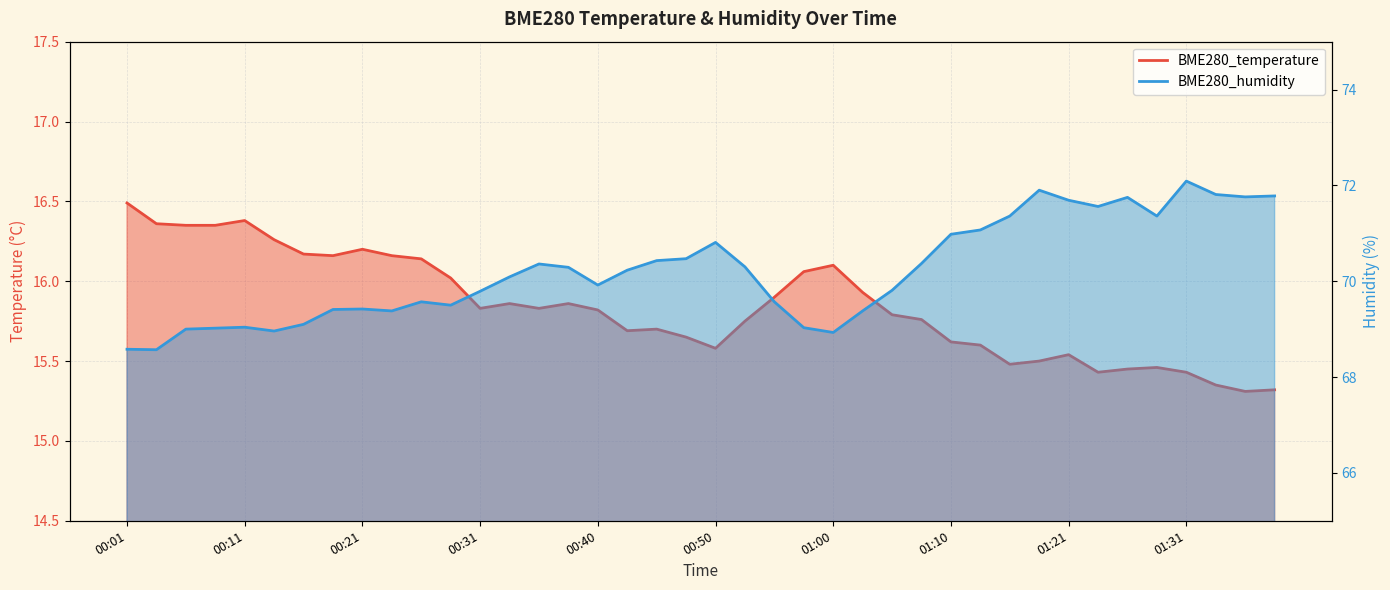

Count the number of categories in the chart.

40